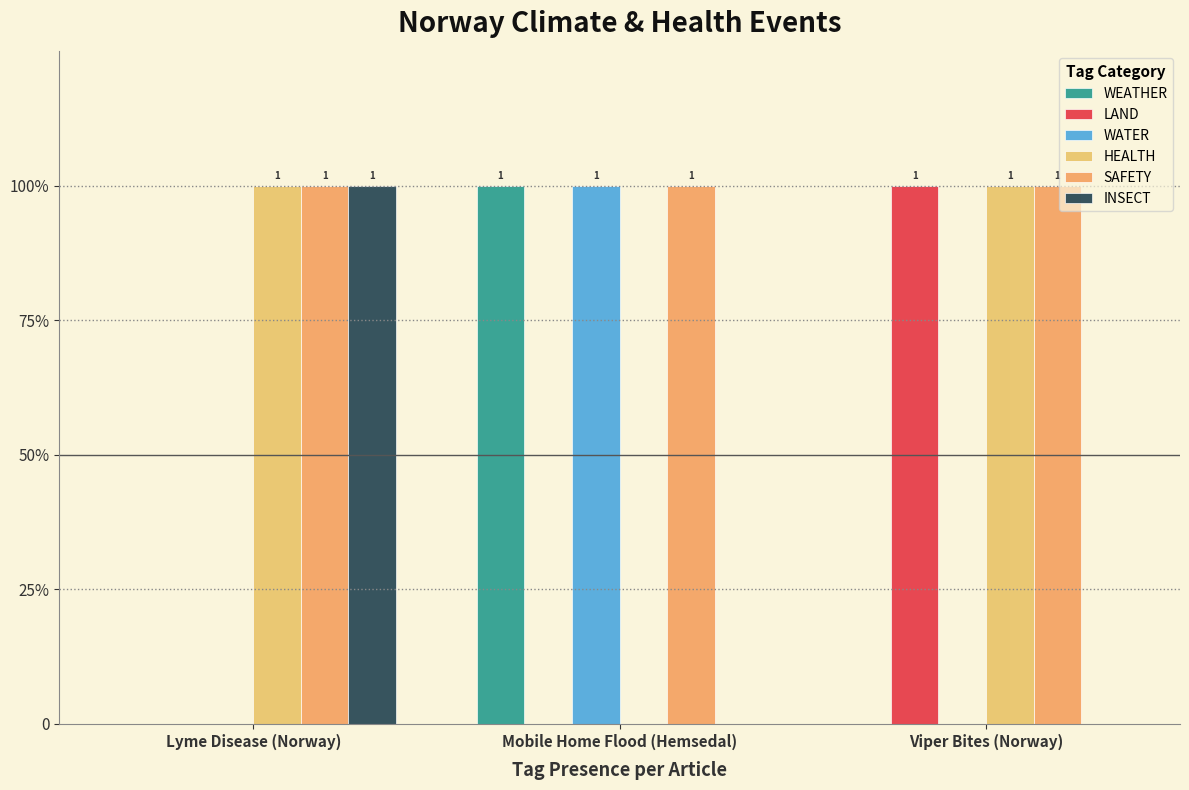

The value of WATER at Viper Bites (Norway) is 0. True or false?

True